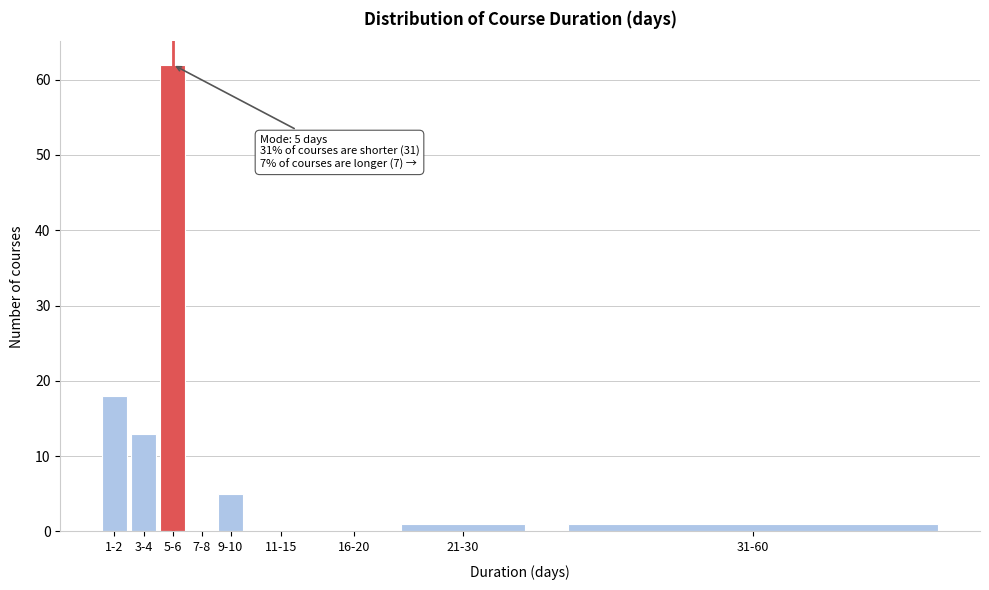

Reading left to right, transcribe all the data shown in this chart.

1-2=18	3-4=13	5-6=62	7-8=0	9-10=5	11-15=0	16-20=0	21-30=1	31-60=1